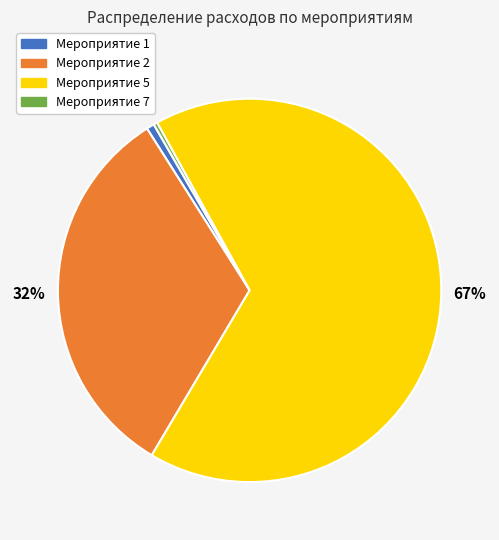

Is it true that Мероприятие 5 is 67% of the pie?

True